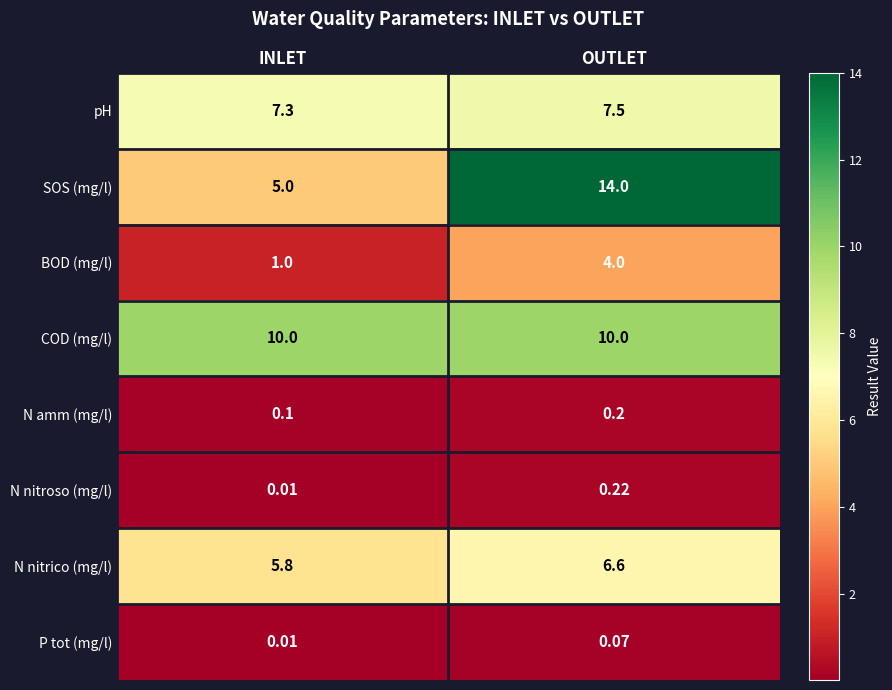

Where is pH nearest to the value 7?

INLET